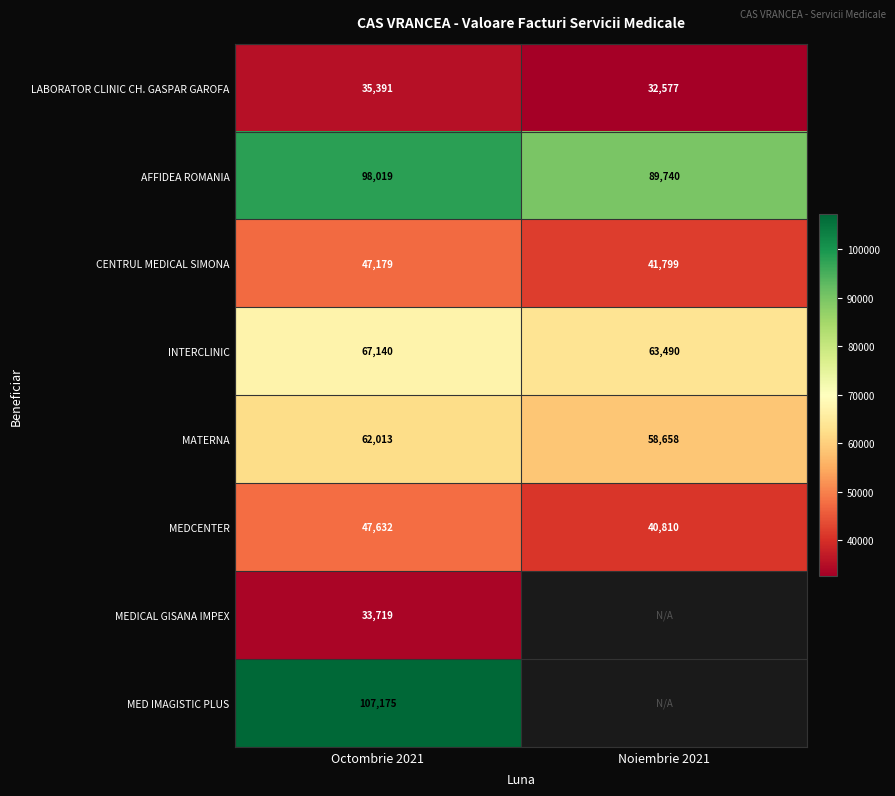

Is the value of AFFIDEA ROMANIA at Octombrie 2021 greater than the value of MATERNA at Noiembrie 2021?

Yes